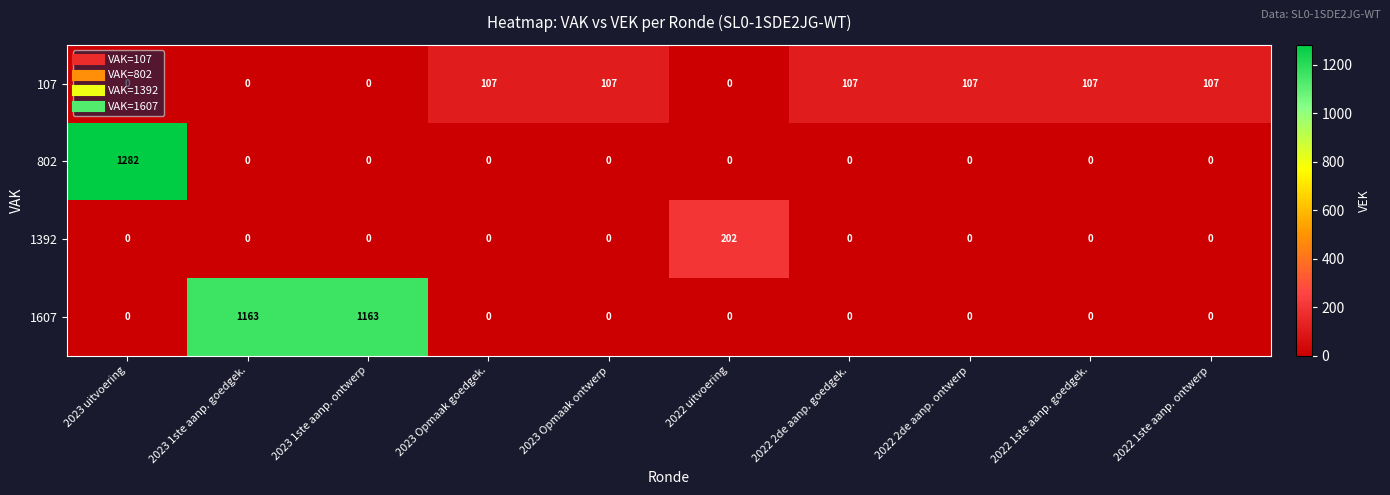

How many values in 1392 are above zero?

1